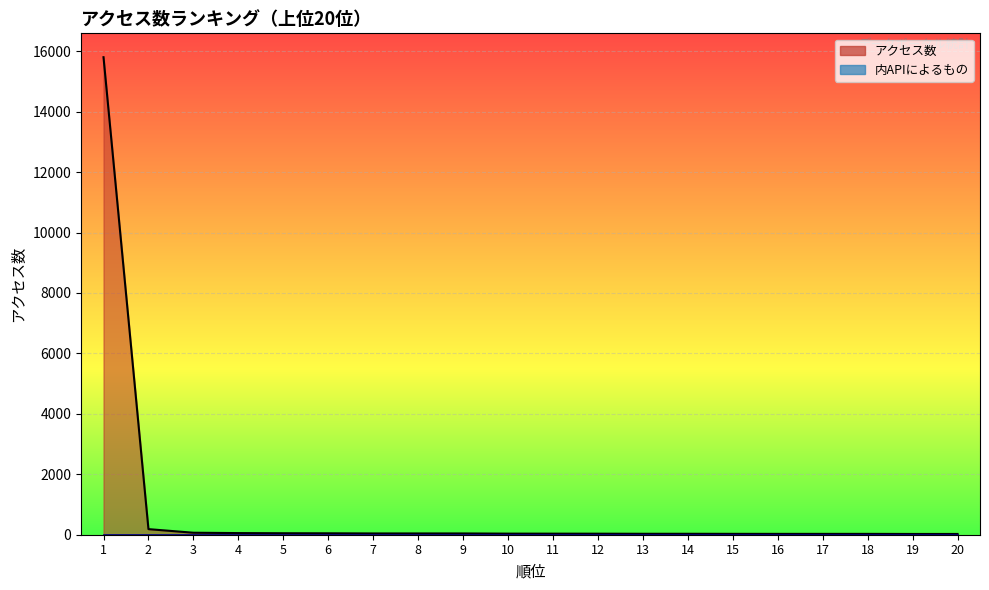

Reading right to left, what are all the values shown in this chart?

20=25	19=25	18=28	17=28	16=28	15=29	14=31	13=31	12=34	11=35	10=36	9=42	8=42	7=42	6=47	5=49	4=54	3=66	2=185	1=15801